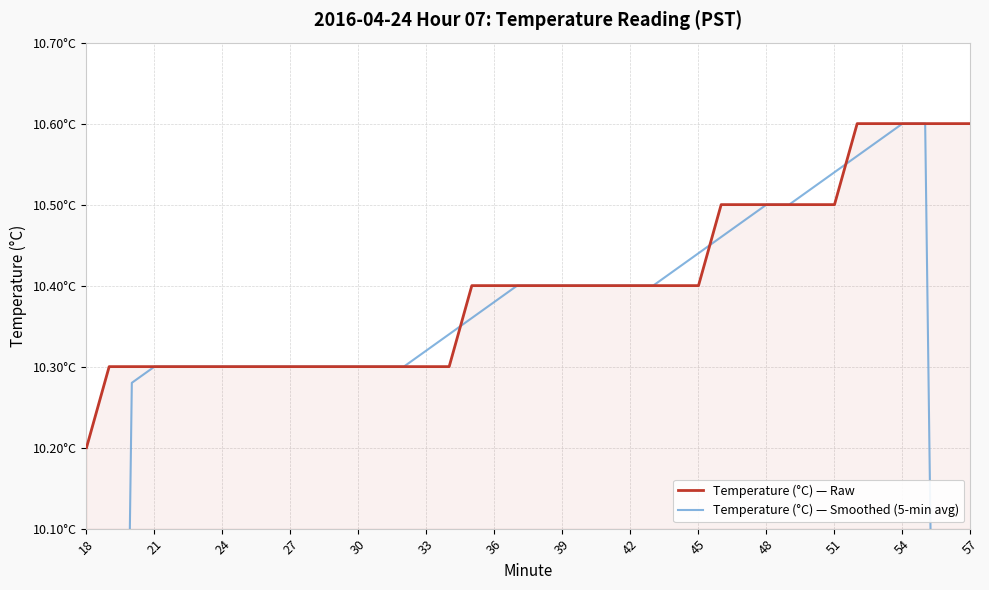

What is the difference between the maximum and minimum values in the Temperature (°C) — Raw series?

0.4